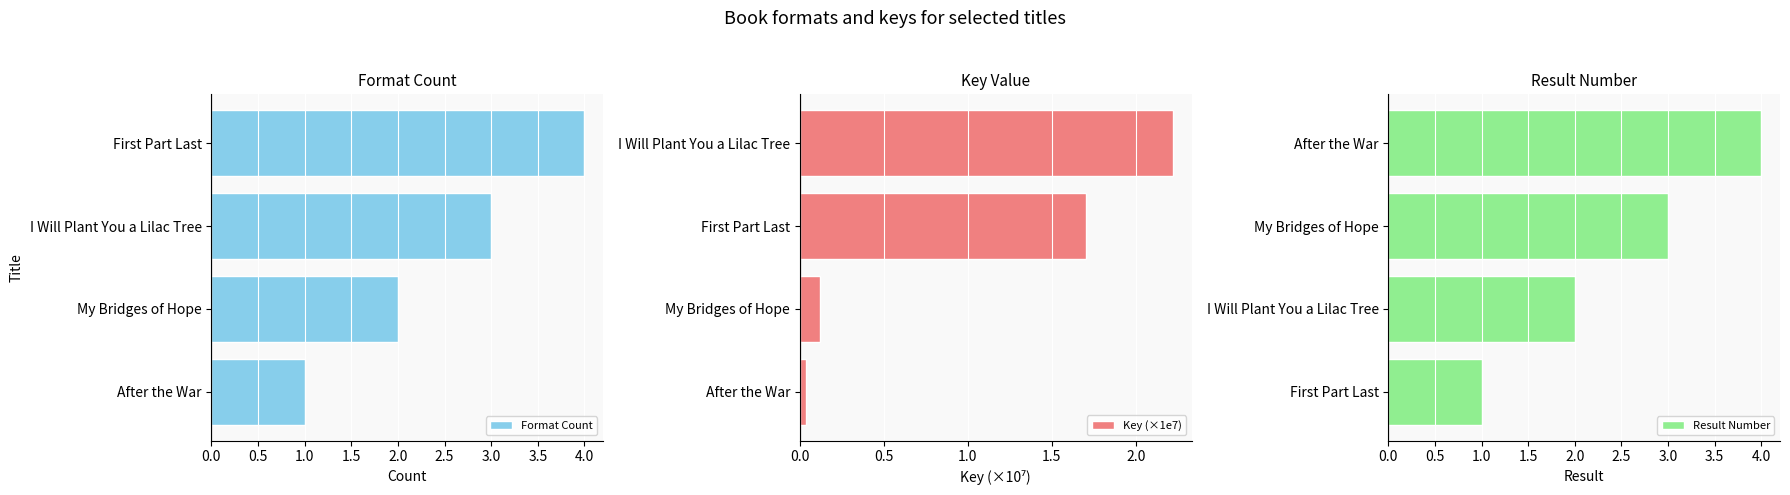

Reading right to left, transcribe all the data shown in this chart.

Format Count: 4.0	3.0	2.0	1.0
Key (×1e7): 2.2	1.7	0.1	0.0
Result Number: 4.0	3.0	2.0	1.0